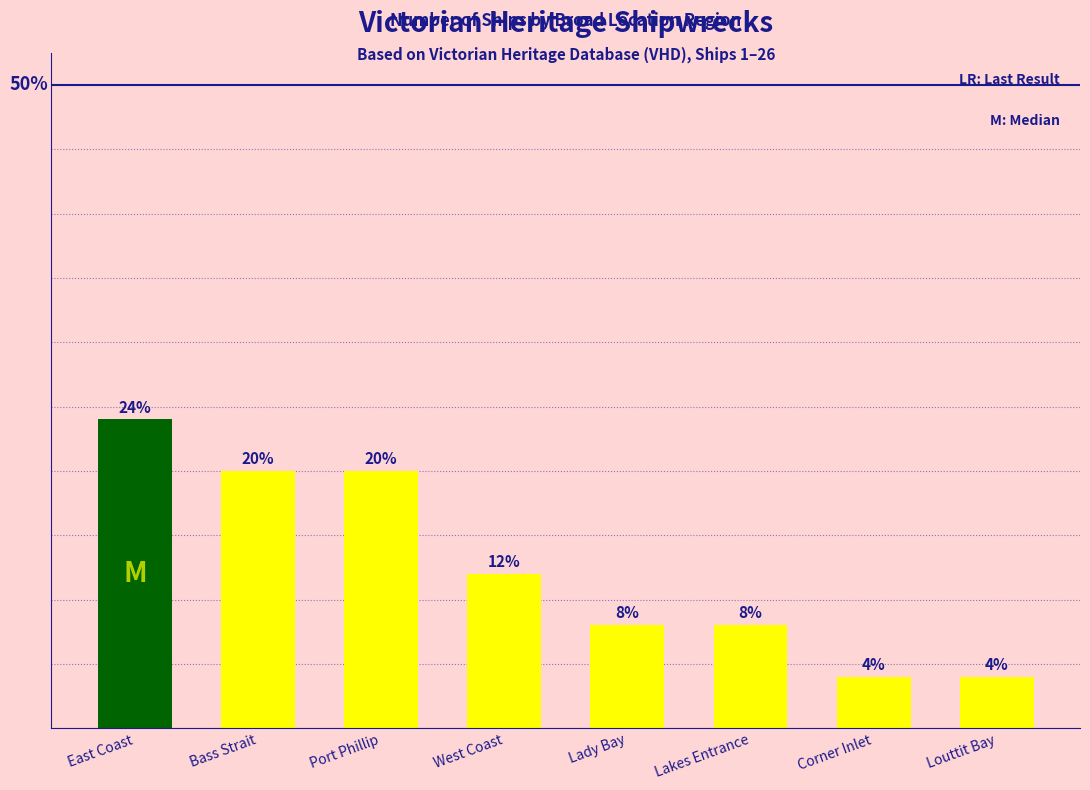

What is the label of the 2nd bar from the right?

Corner Inlet